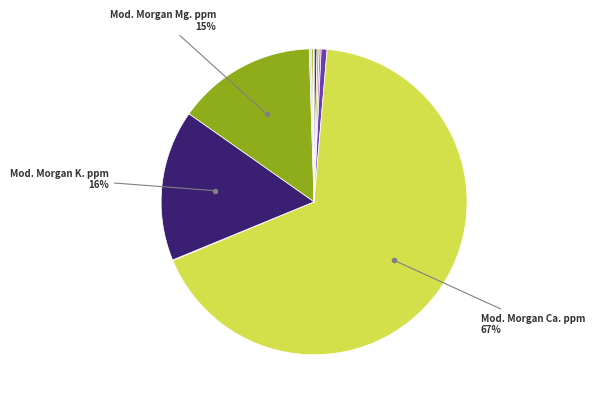

Which slice is the smallest?

Mod. Morgan Fe. ppm